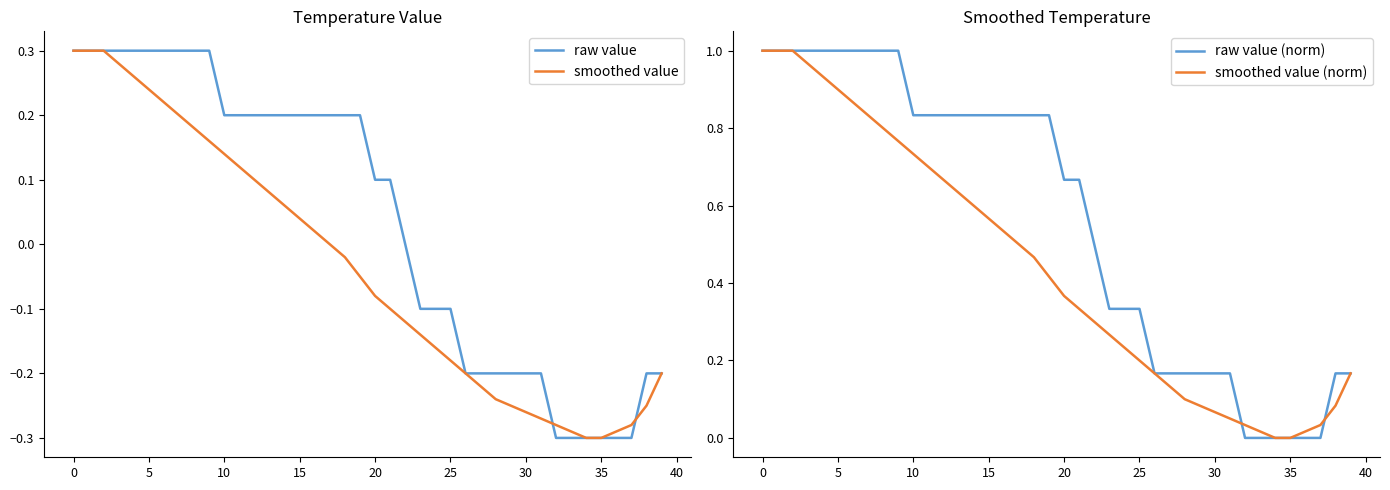

True or false: raw value (norm) has more than 0 interior local peaks.

False